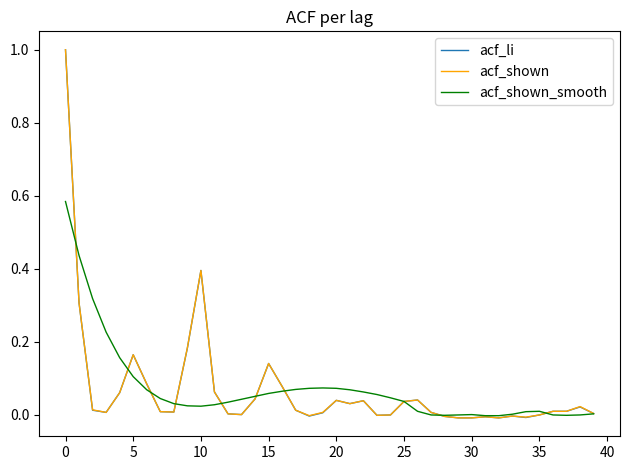

True or false: acf_li has more than 2 interior local peaks.

True